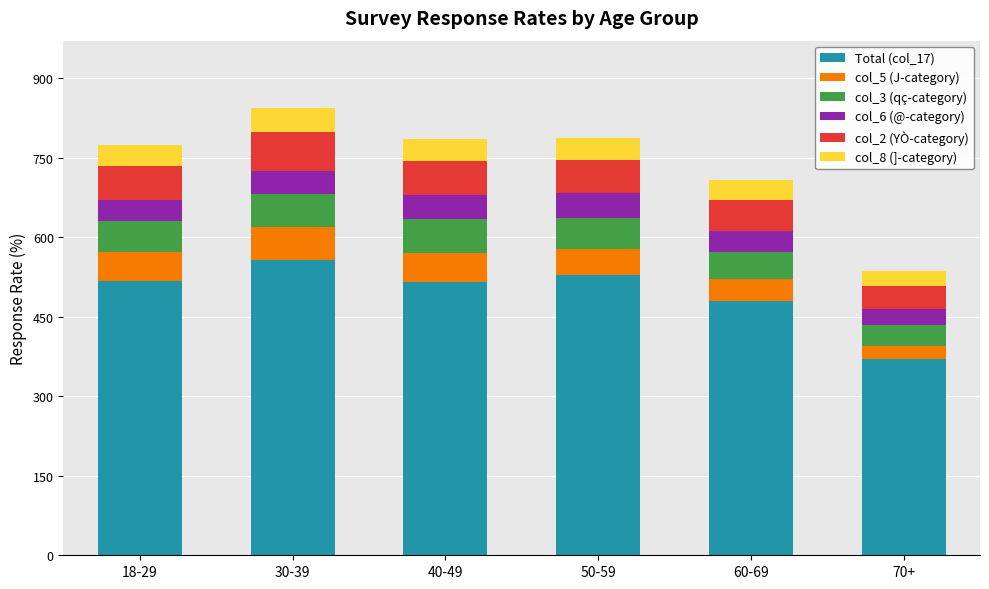

The Total (col_17) series shows 529.2 at 50-59. True or false?

True